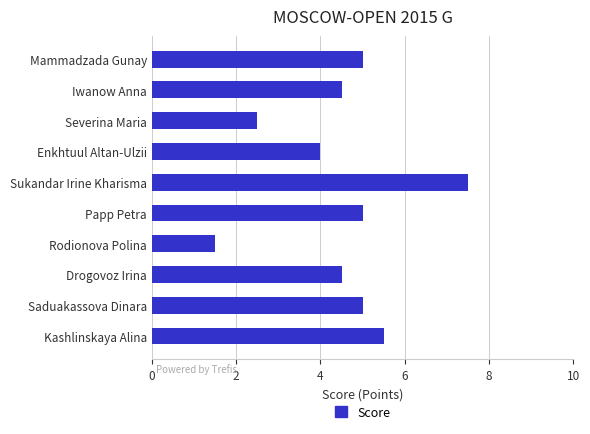

What is the approximate value at Iwanow Anna?

4.5